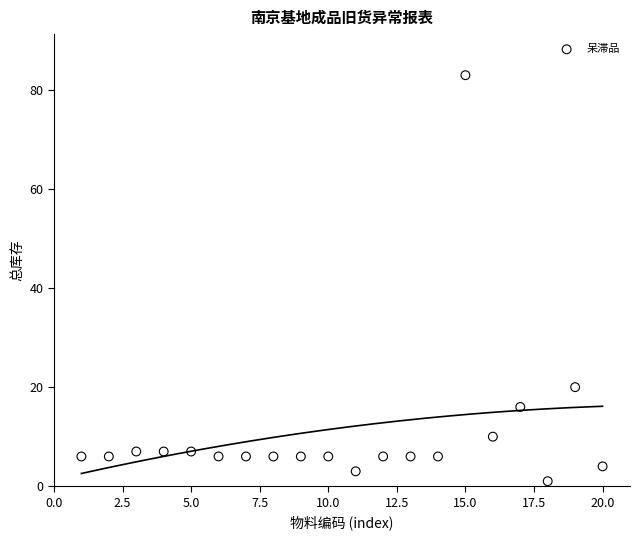

What Y value in the scatter plot is closest to 42?

20